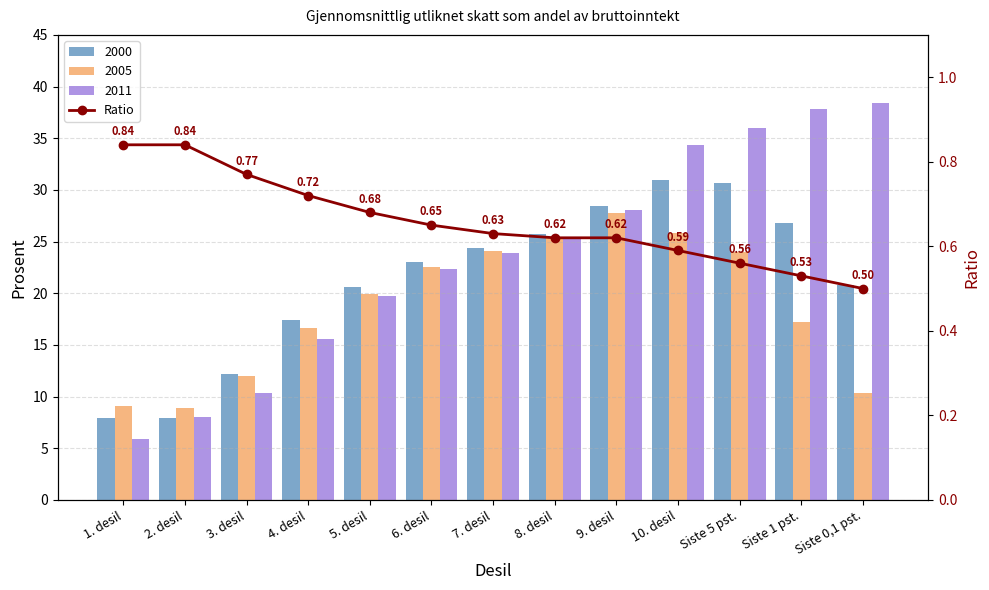

Is it true that the value at Siste 1 pst. is 0.5?

True